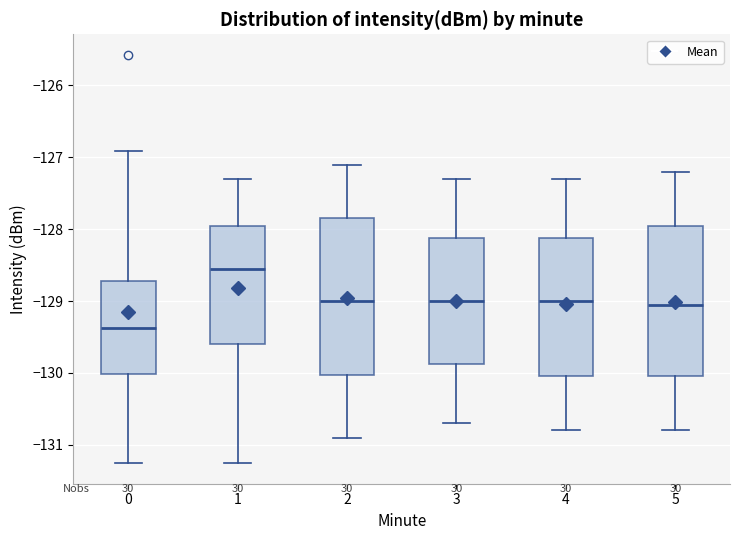

Reading left to right, transcribe this box plot: for each box, give where its median line is, the range the box spans, and where its two whiskers end, as read against the y-axis. The values are not printed on the chart, so give them approximately, as read against the axis.

0: median -129.4, box -130.0 to -128.7, whiskers -131.2 to -126.9
1: median -128.5, box -129.6 to -127.9, whiskers -131.3 to -127.3
2: median -129.0, box -130.0 to -127.8, whiskers -130.9 to -127.1
3: median -129.0, box -129.9 to -128.1, whiskers -130.7 to -127.3
4: median -129.0, box -130.0 to -128.1, whiskers -130.8 to -127.3
5: median -129.0, box -130.0 to -127.9, whiskers -130.8 to -127.2